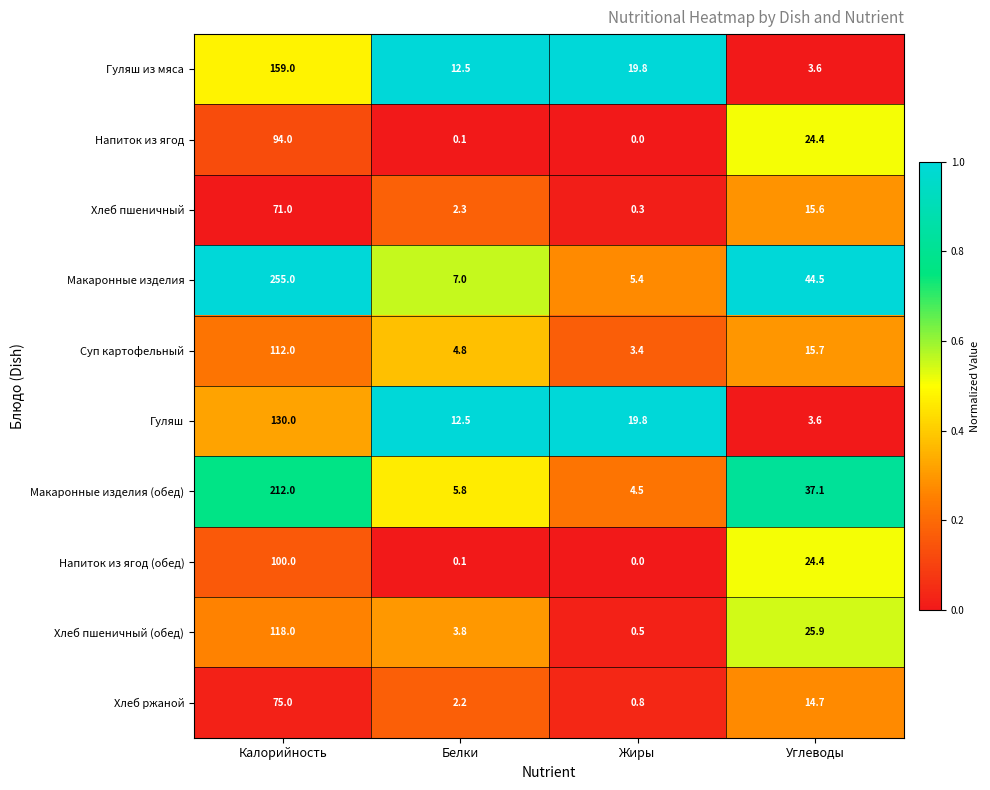

What value does the Макаронные изделия (обед) series have at Калорийность?

212.0